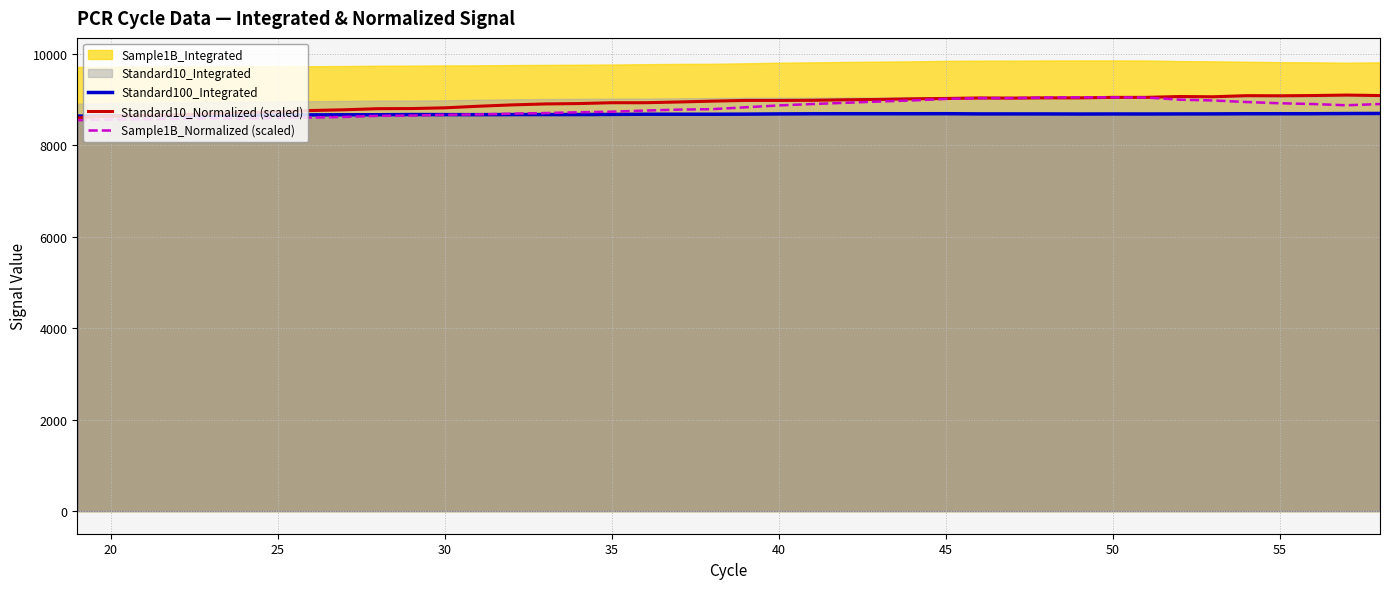

Is it true that Standard100_Integrated equals 8676.8 at 35?

True